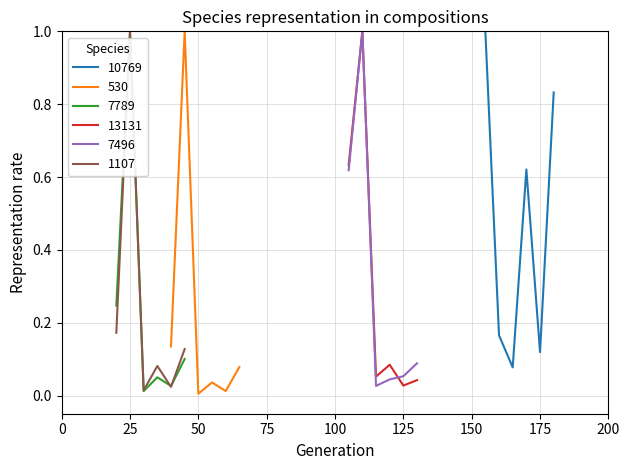

What is the maximum value for 1107?

1.0